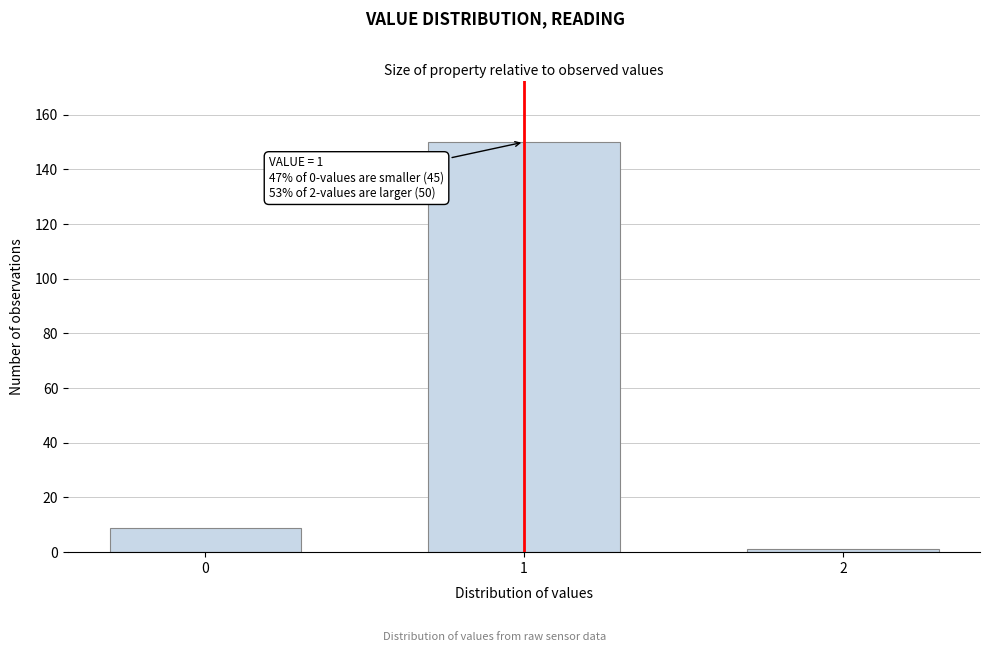

Reading left to right, what are all the values shown in this chart?

0=9	1=150	2=1